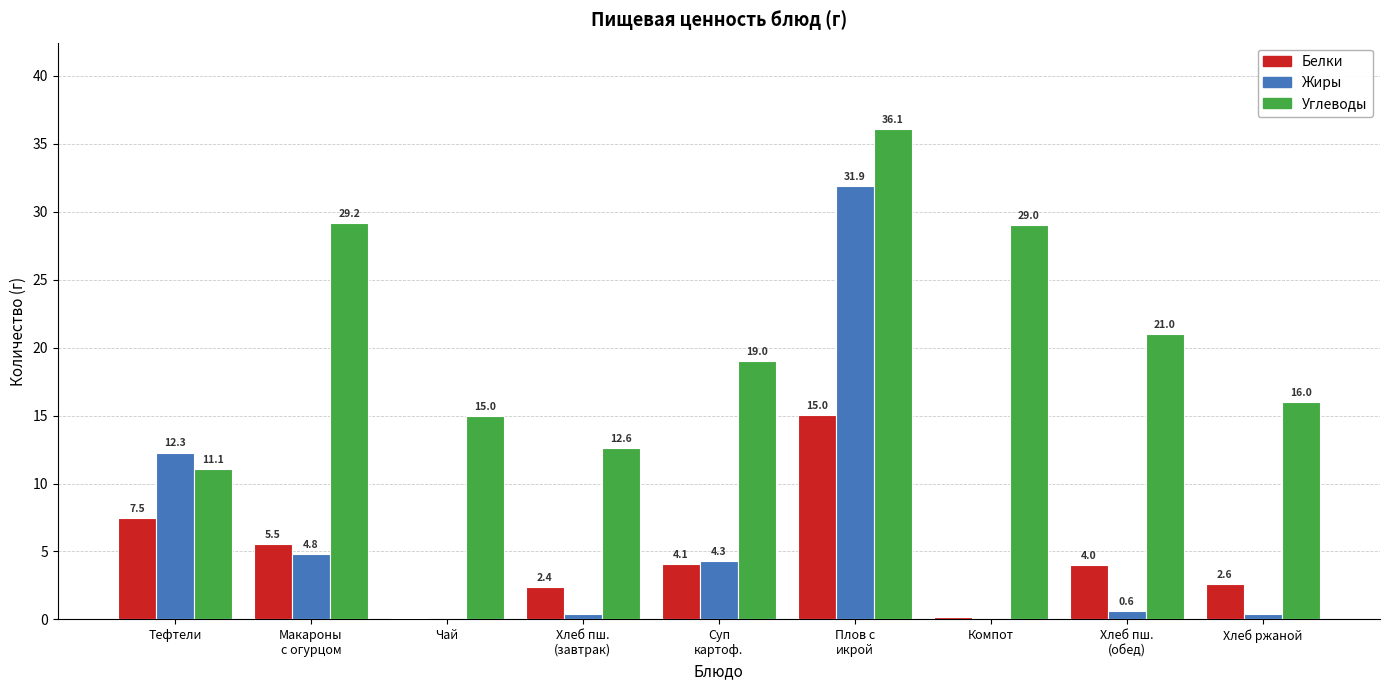

What is the average value of the Белки series?

4.6